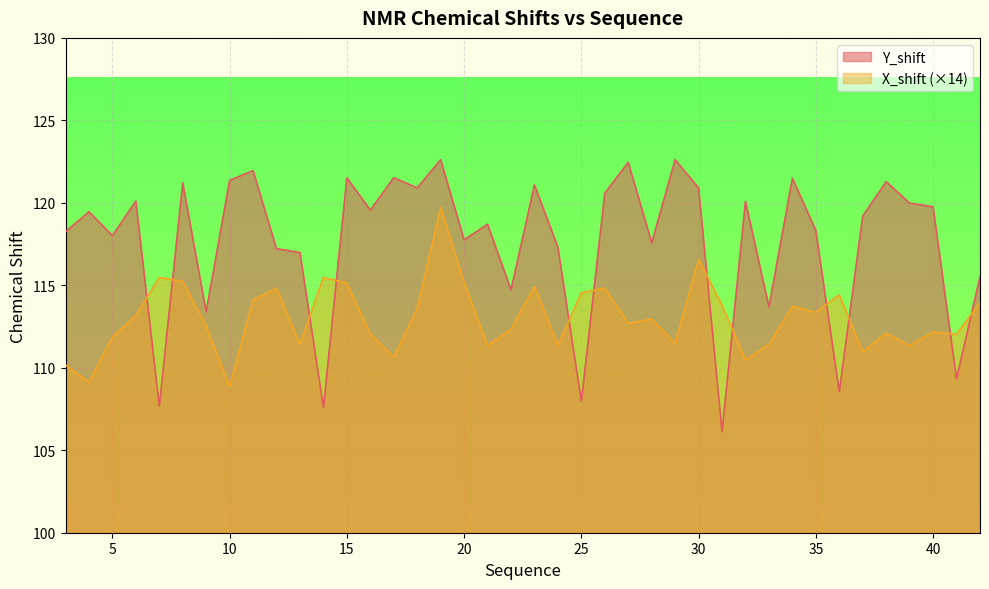

What value does the Y_shift series have at 26?

120.6